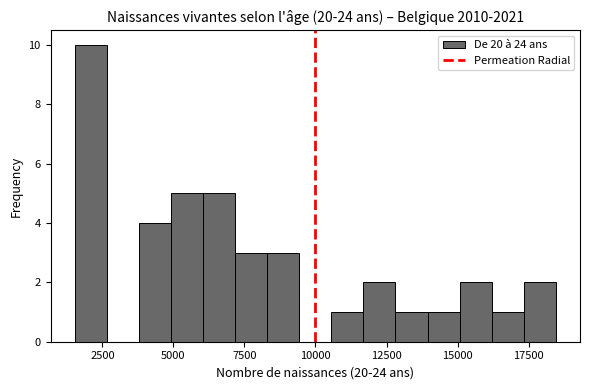

Read against the x-axis, roughly where is the centre of the tallest bar?

2000